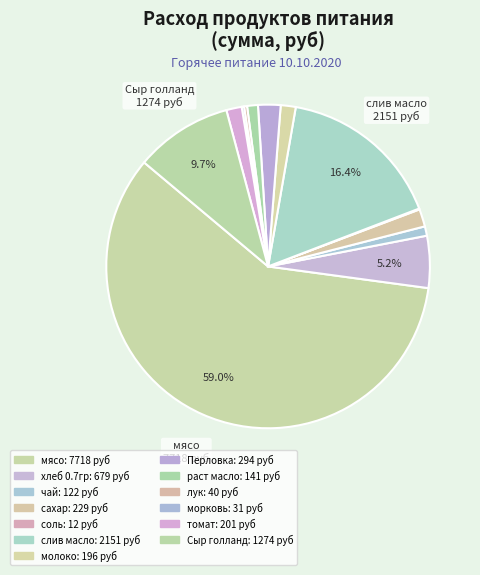

What percentage is the Перловка slice, to the nearest percent?

2%